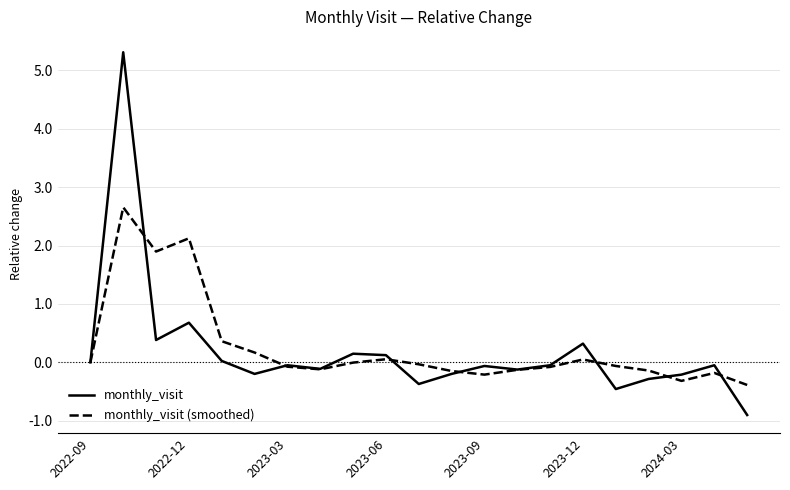

What is the minimum value shown in the chart?

-0.9